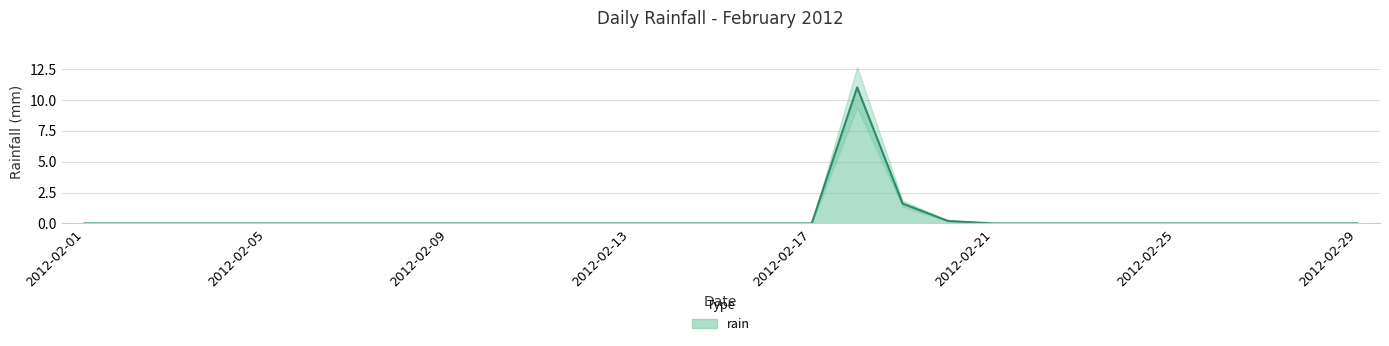

How many interior local peaks (higher than both neighbors) does the data have?

1